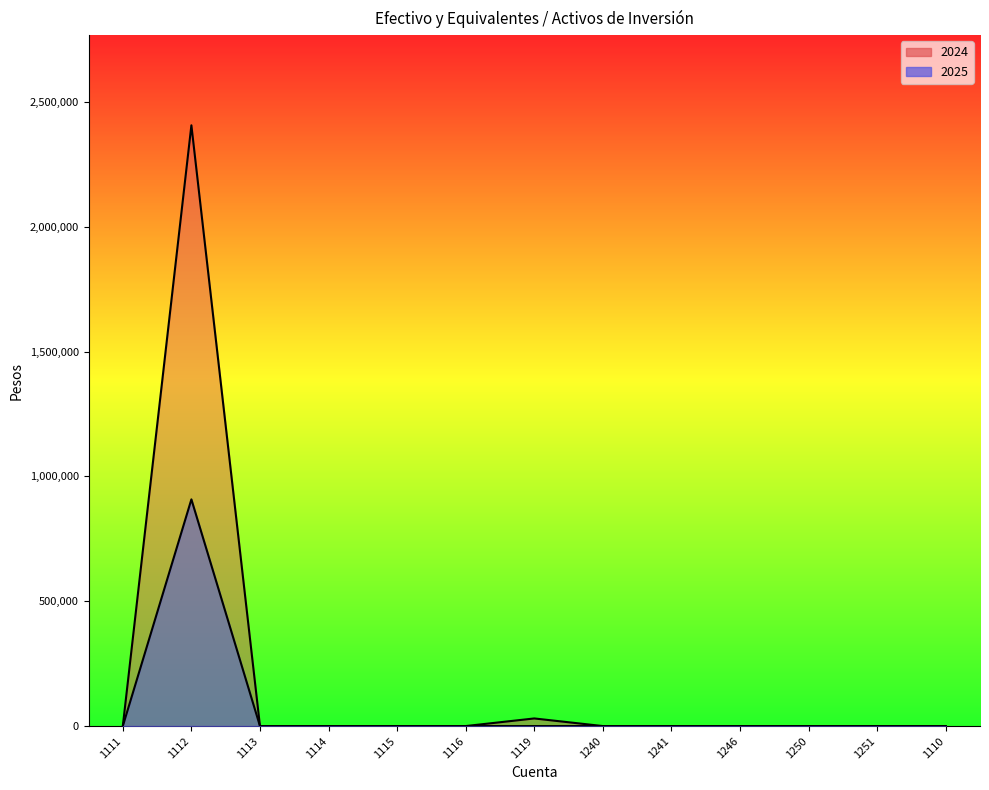

What is the difference between the second highest and second lowest values in the 2024 series?

30482.5